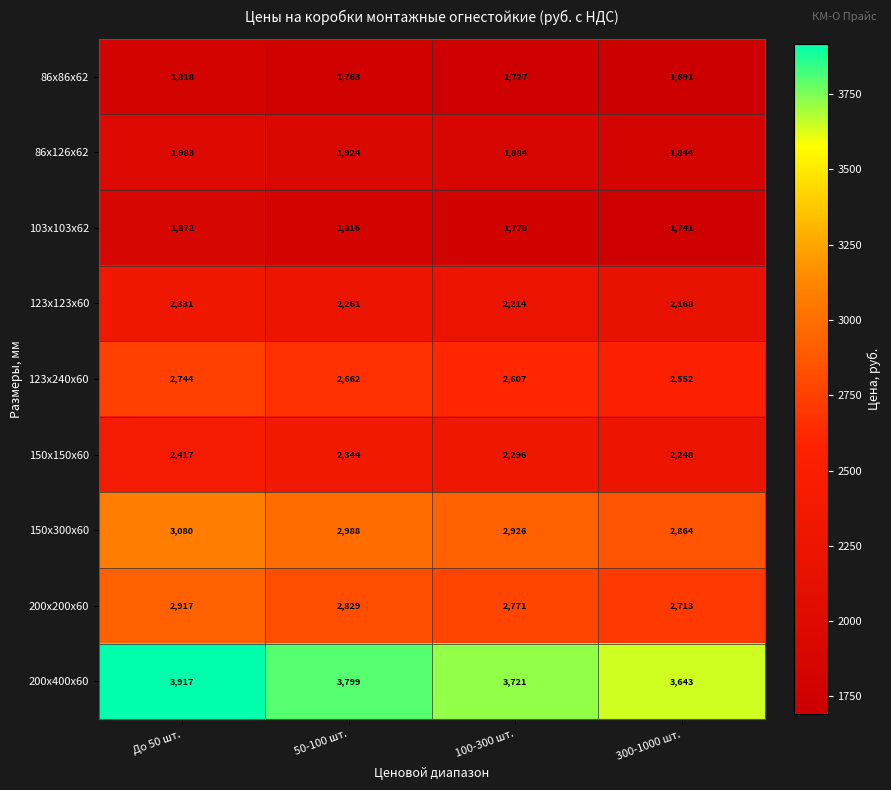

What is the average value of the 86х86х62 series?

1750